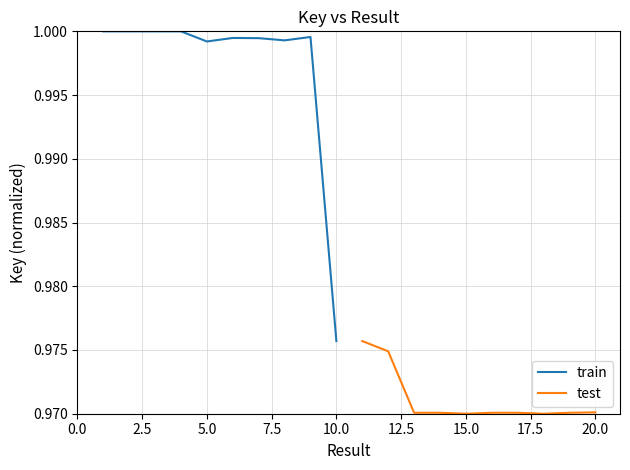

True or false: train has more than 0 interior local peaks.

True